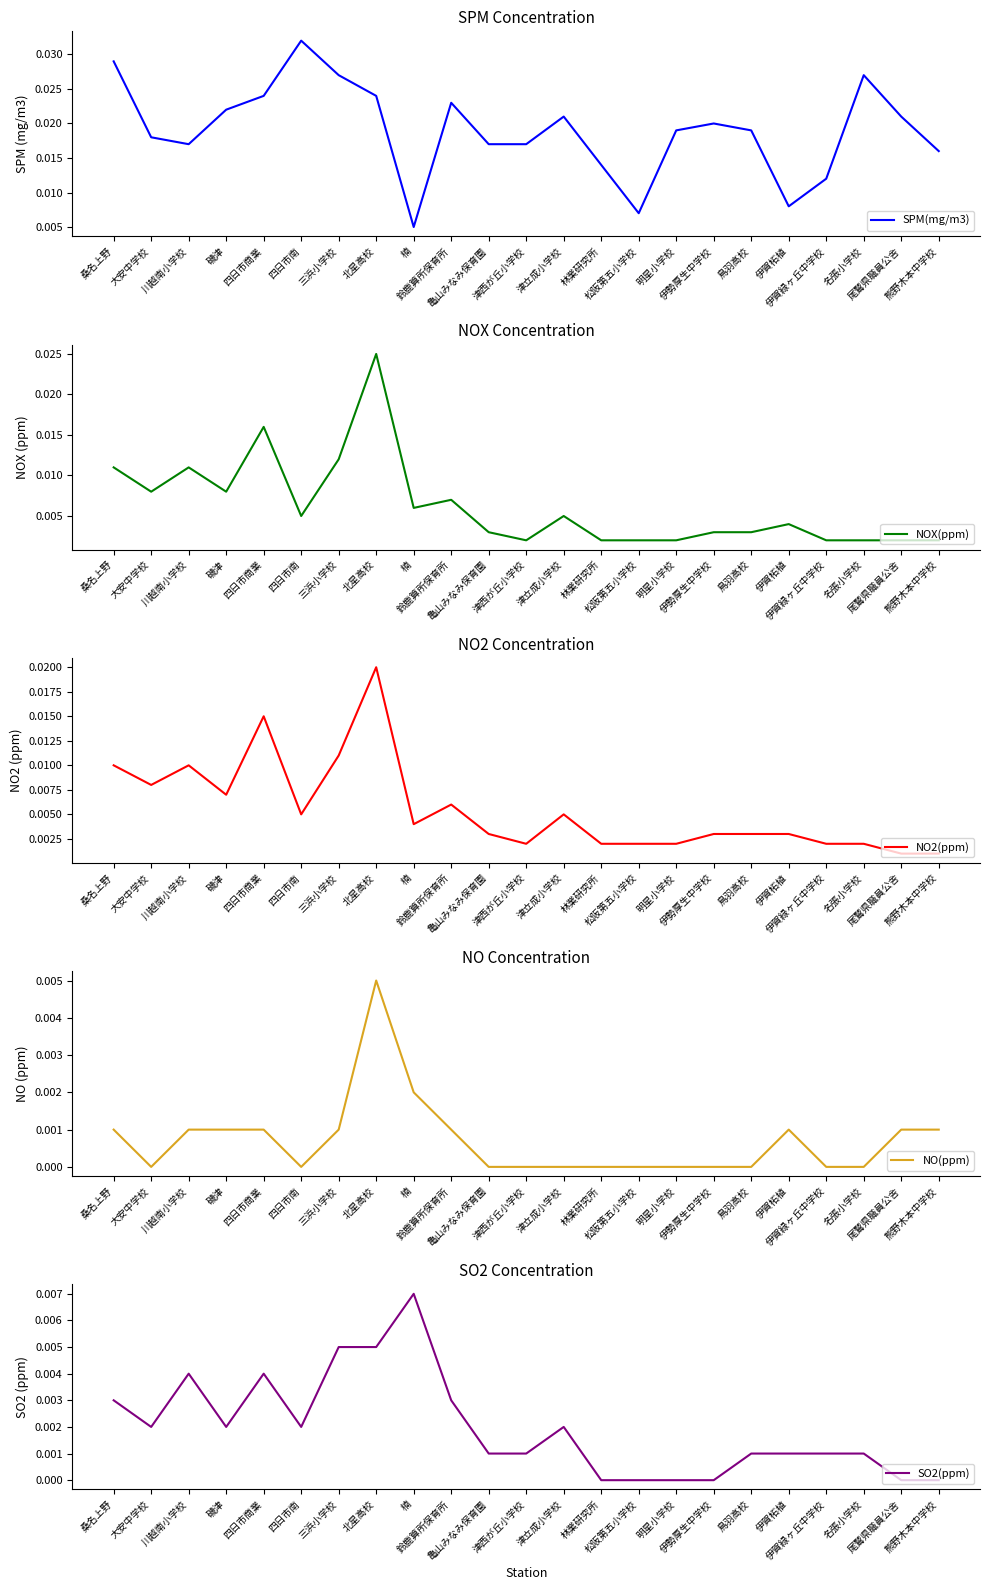

Reading left to right, transcribe all the data shown in this chart.

SPM(mg/m3): 桑名上野=0.0	大安中学校=0.0	川越南小学校=0.0	磯津=0.0	四日市商業=0.0	四日市南=0.0	三浜小学校=0.0	北星高校=0.0	楠=0.0	鈴鹿算所保育所=0.0	亀山みなみ保育園=0.0	津西が丘小学校=0.0	津立成小学校=0.0	林業研究所=0.0	松阪第五小学校=0.0	明星小学校=0.0	伊勢厚生中学校=0.0	鳥羽高校=0.0	伊賀柘植=0.0	伊賀緑ヶ丘中学校=0.0	名張小学校=0.0	尾鷲県職員公舎=0.0	熊野木本中学校=0.0
NOX(ppm): 桑名上野=0.0	大安中学校=0.0	川越南小学校=0.0	磯津=0.0	四日市商業=0.0	四日市南=0.0	三浜小学校=0.0	北星高校=0.0	楠=0.0	鈴鹿算所保育所=0.0	亀山みなみ保育園=0.0	津西が丘小学校=0.0	津立成小学校=0.0	林業研究所=0.0	松阪第五小学校=0.0	明星小学校=0.0	伊勢厚生中学校=0.0	鳥羽高校=0.0	伊賀柘植=0.0	伊賀緑ヶ丘中学校=0.0	名張小学校=0.0	尾鷲県職員公舎=0.0	熊野木本中学校=0.0
NO2(ppm): 桑名上野=0.0	大安中学校=0.0	川越南小学校=0.0	磯津=0.0	四日市商業=0.0	四日市南=0.0	三浜小学校=0.0	北星高校=0.0	楠=0.0	鈴鹿算所保育所=0.0	亀山みなみ保育園=0.0	津西が丘小学校=0.0	津立成小学校=0.0	林業研究所=0.0	松阪第五小学校=0.0	明星小学校=0.0	伊勢厚生中学校=0.0	鳥羽高校=0.0	伊賀柘植=0.0	伊賀緑ヶ丘中学校=0.0	名張小学校=0.0	尾鷲県職員公舎=0.0	熊野木本中学校=0.0
NO(ppm): 桑名上野=0.0	大安中学校=0.0	川越南小学校=0.0	磯津=0.0	四日市商業=0.0	四日市南=0.0	三浜小学校=0.0	北星高校=0.0	楠=0.0	鈴鹿算所保育所=0.0	亀山みなみ保育園=0.0	津西が丘小学校=0.0	津立成小学校=0.0	林業研究所=0.0	松阪第五小学校=0.0	明星小学校=0.0	伊勢厚生中学校=0.0	鳥羽高校=0.0	伊賀柘植=0.0	伊賀緑ヶ丘中学校=0.0	名張小学校=0.0	尾鷲県職員公舎=0.0	熊野木本中学校=0.0
SO2(ppm): 桑名上野=0.0	大安中学校=0.0	川越南小学校=0.0	磯津=0.0	四日市商業=0.0	四日市南=0.0	三浜小学校=0.0	北星高校=0.0	楠=0.0	鈴鹿算所保育所=0.0	亀山みなみ保育園=0.0	津西が丘小学校=0.0	津立成小学校=0.0	林業研究所=0.0	松阪第五小学校=0.0	明星小学校=0.0	伊勢厚生中学校=0.0	鳥羽高校=0.0	伊賀柘植=0.0	伊賀緑ヶ丘中学校=0.0	名張小学校=0.0	尾鷲県職員公舎=0.0	熊野木本中学校=0.0